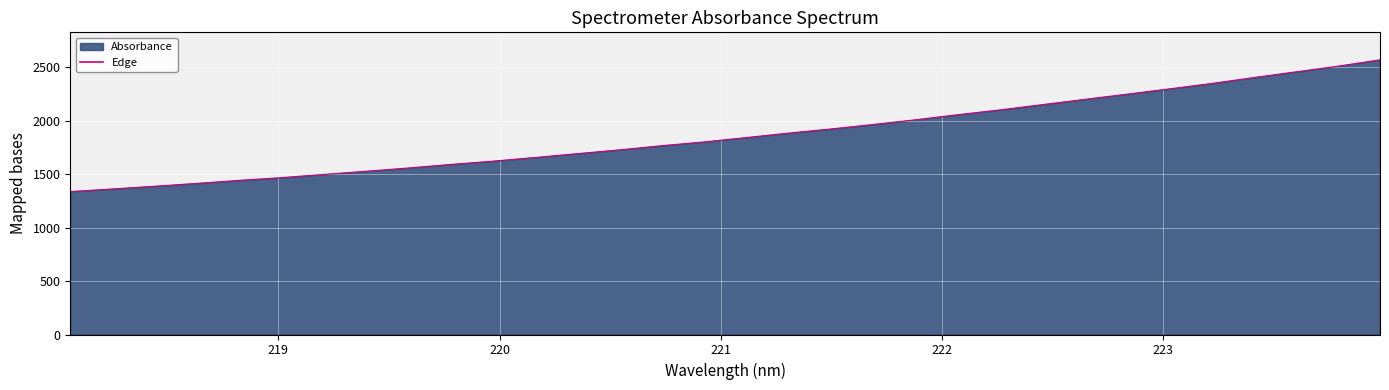

What is the maximum value shown in the chart?

2571.8